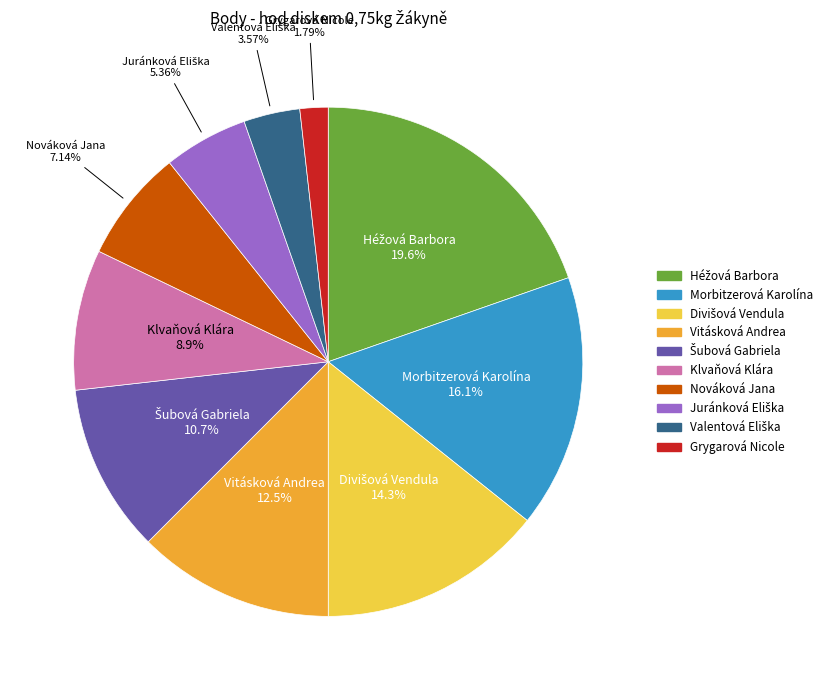

Do Nováková Jana and Grygarová Nicole together represent more than half of the pie?

No